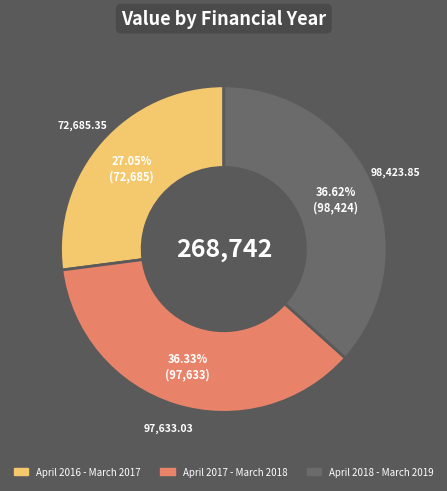

Count the number of slices in the pie.

3